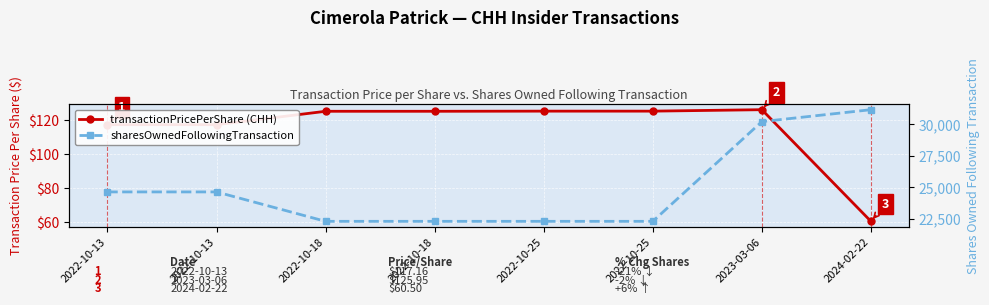

True or false: sharesOwnedFollowingTransaction has more than 1 points higher than both neighbors.

False